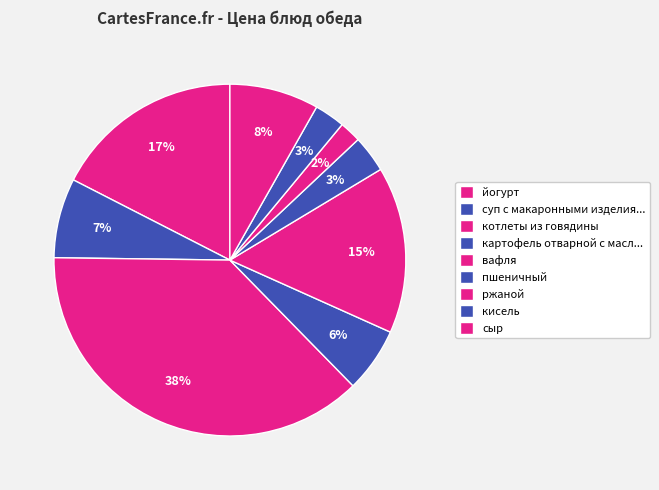

Which has a higher value, сыр or вафля?

вафля